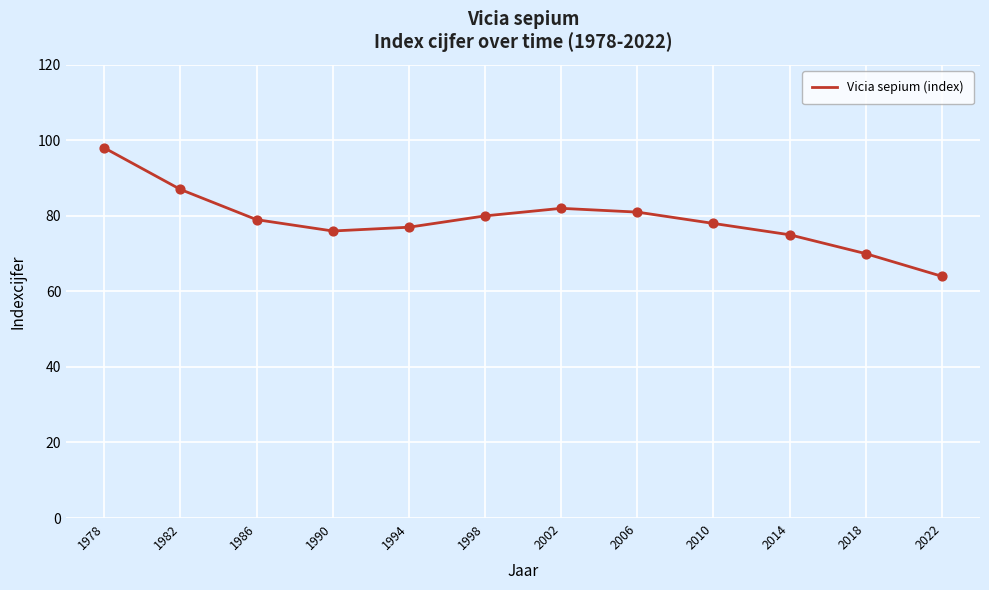

Which has a higher value, 2002 or 2010?

2002